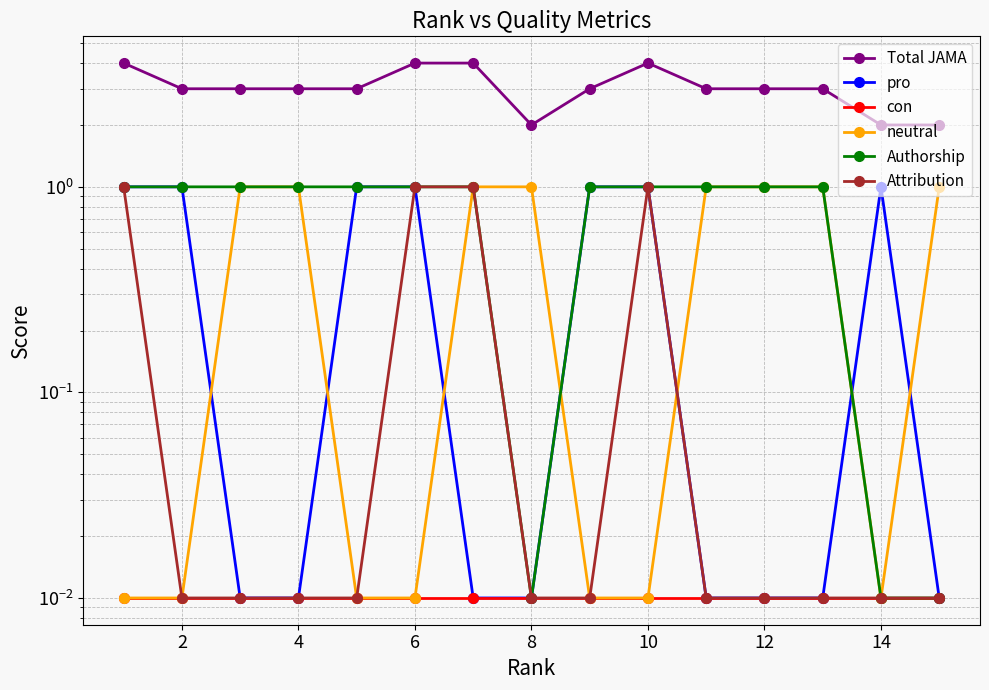

True or false: con has more than 1 points higher than both neighbors.

False